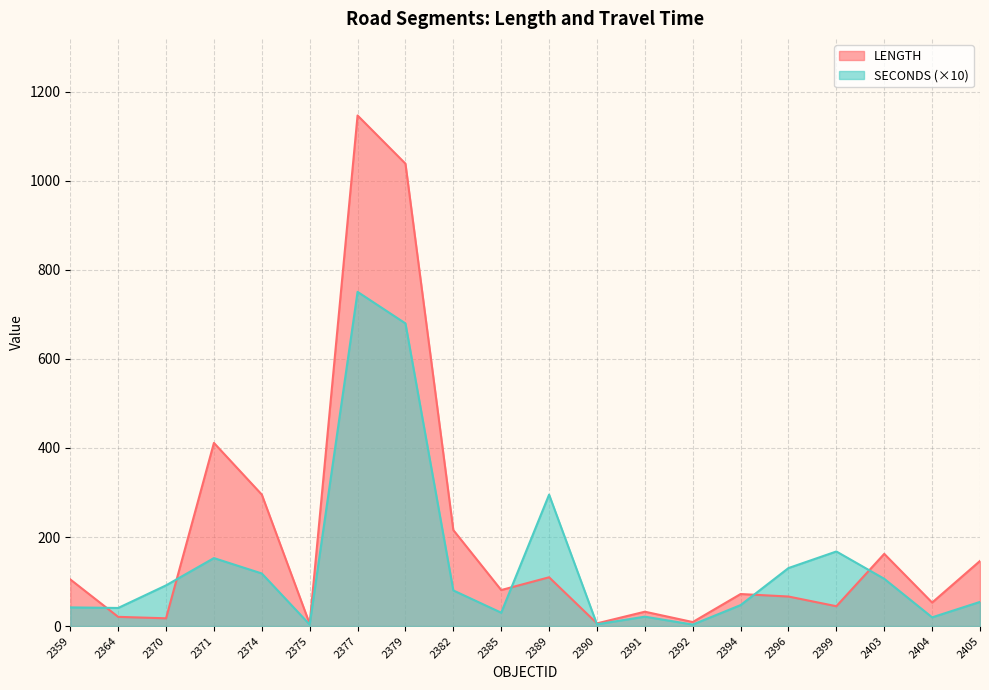

True or false: LENGTH has more than 2 interior local peaks.

True